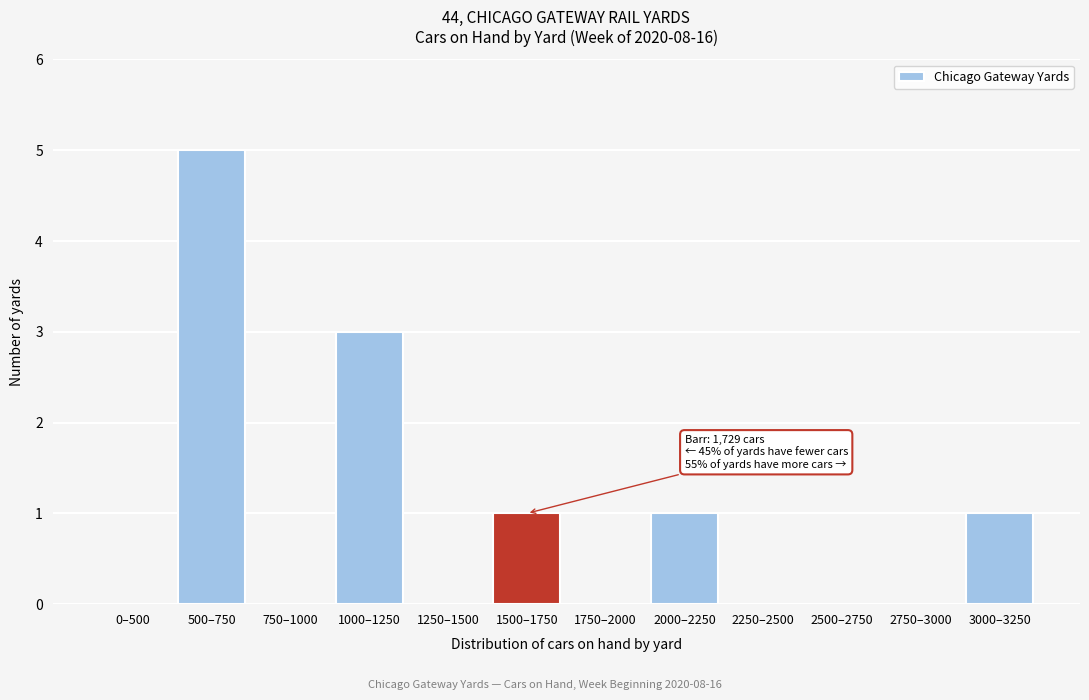

Reading left to right, extract all data points from this chart.

0–500=0	500–750=5	750–1000=0	1000–1250=3	1250–1500=0	1500–1750=1	1750–2000=0	2000–2250=1	2250–2500=0	2500–2750=0	2750–3000=0	3000–3250=1